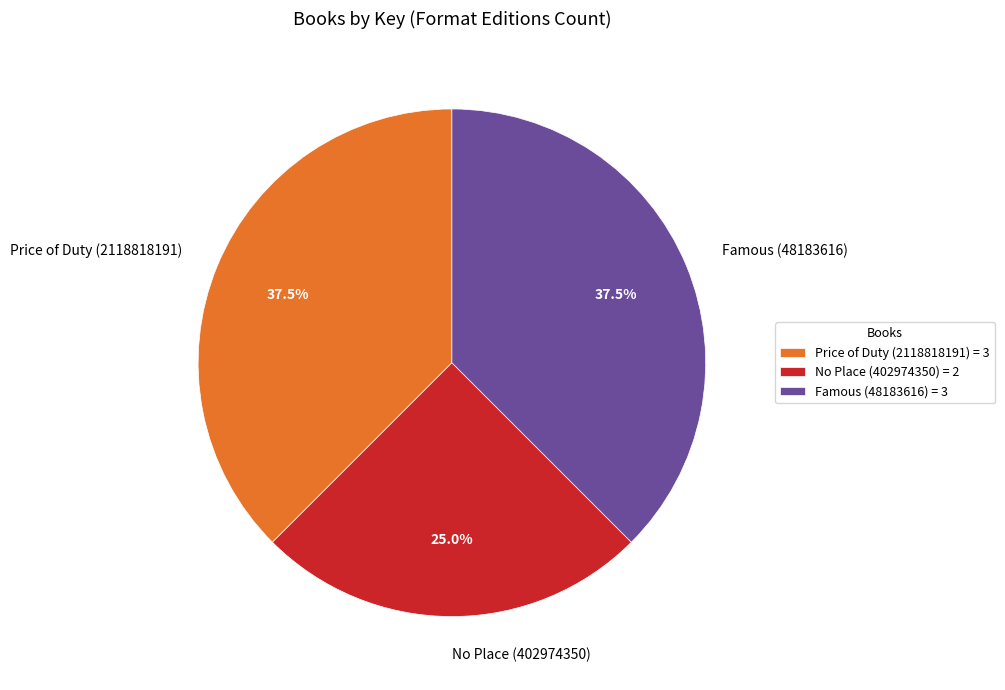

What is the ratio of the value at No Place (402974350) to the value at Price of Duty (2118818191)?

0.7